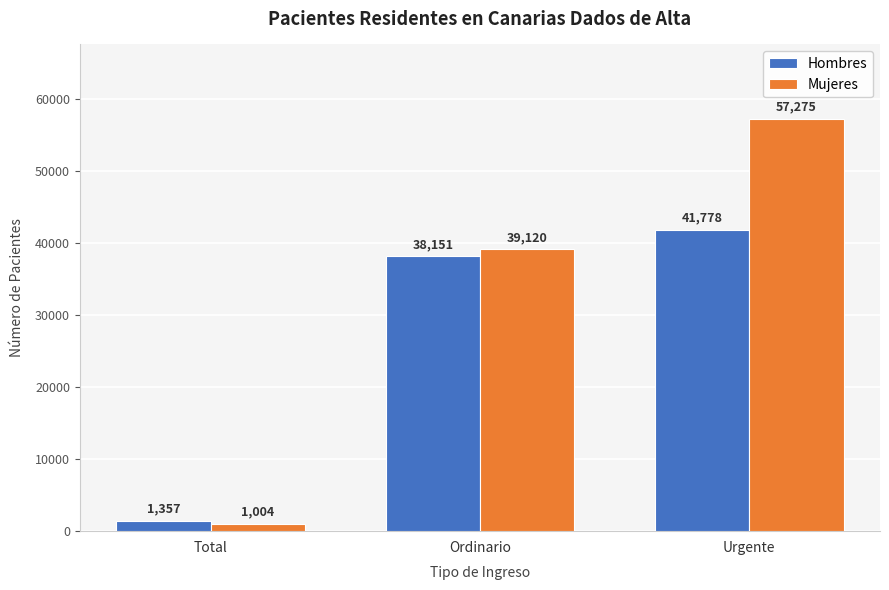

Rank the series by their average value, from lowest to highest.

Hombres, Mujeres